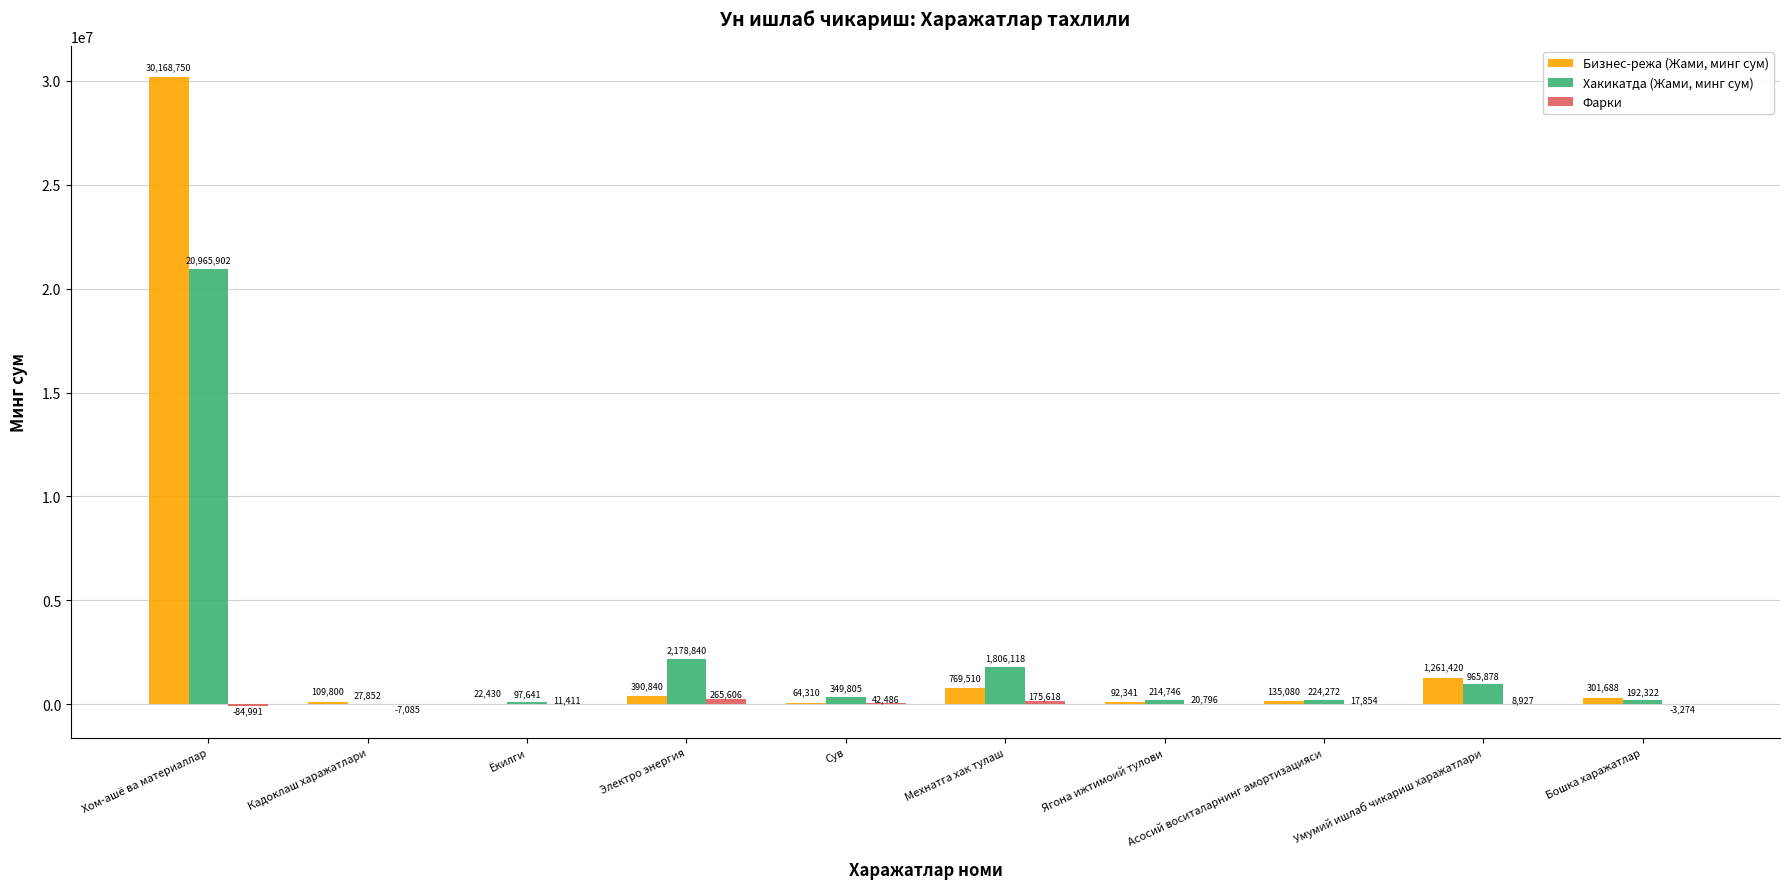

What is the maximum value shown in the chart?

30168750.0